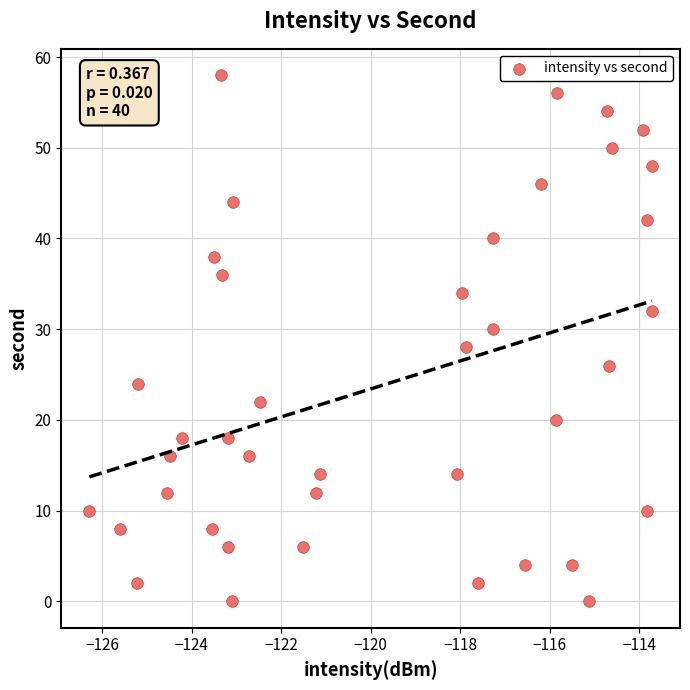

What is the range of Y values (max minus min)?

58